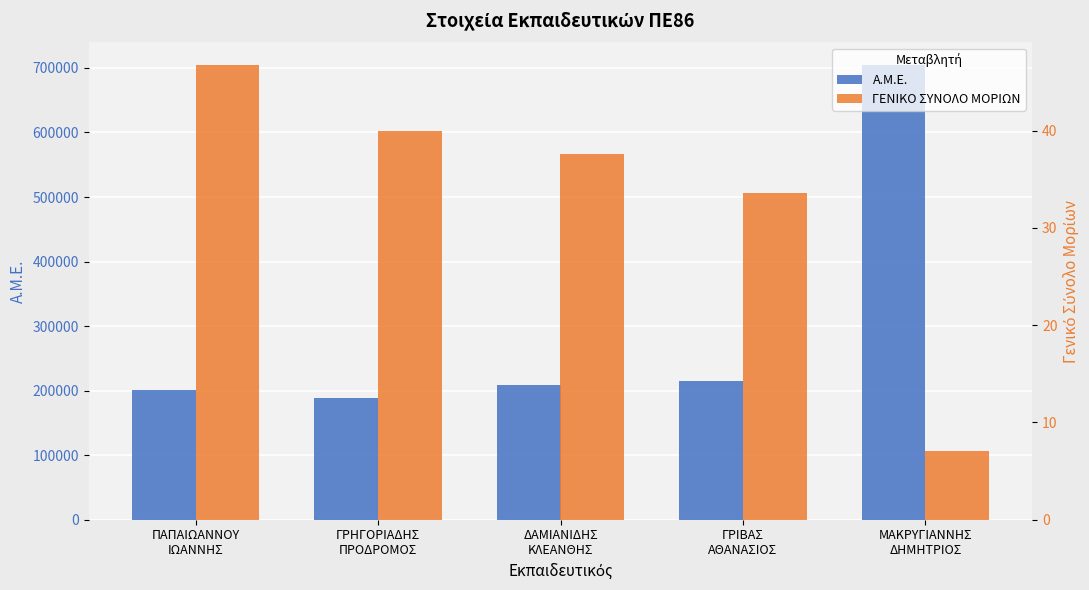

What is the average value of the ΓΕΝΙΚΟ ΣΥΝΟΛΟ ΜΟΡΙΩΝ series?

33.0